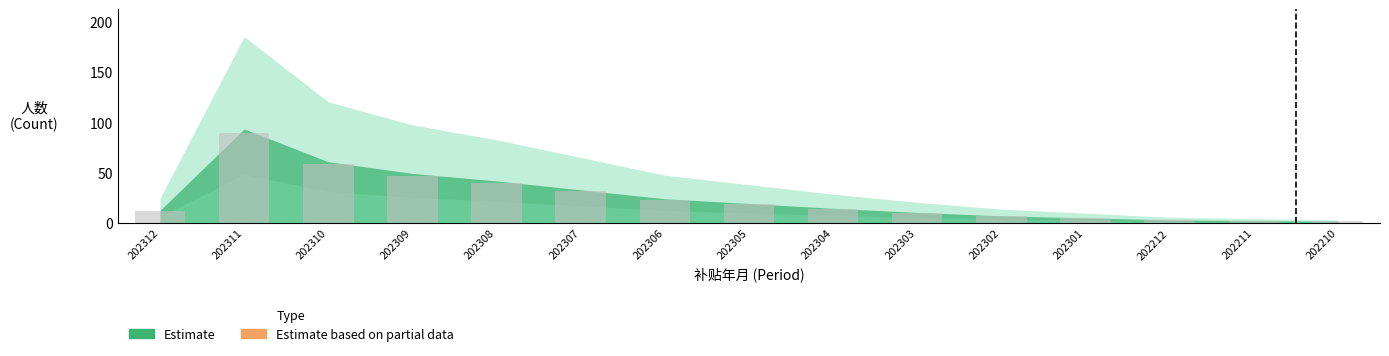

The value at 202311 is 150.9. True or false?

False